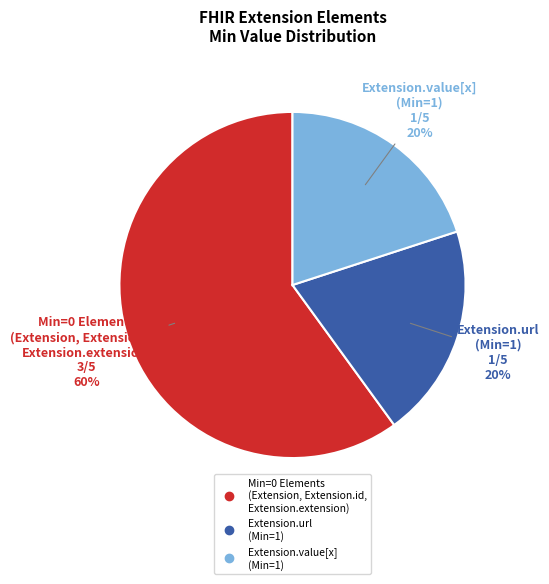

Is there a majority slice in this chart?

Yes